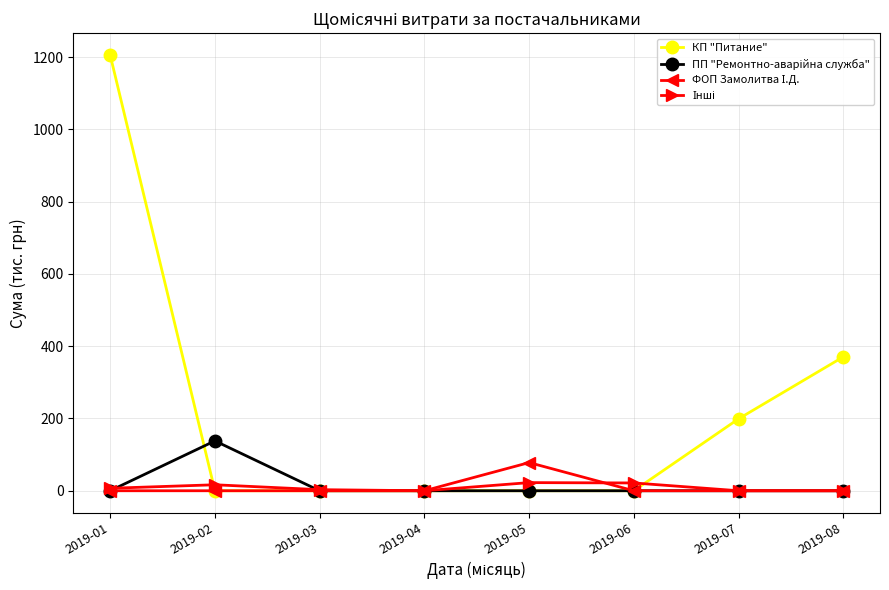

Does the chart display data point markers on the line(s)?

Yes